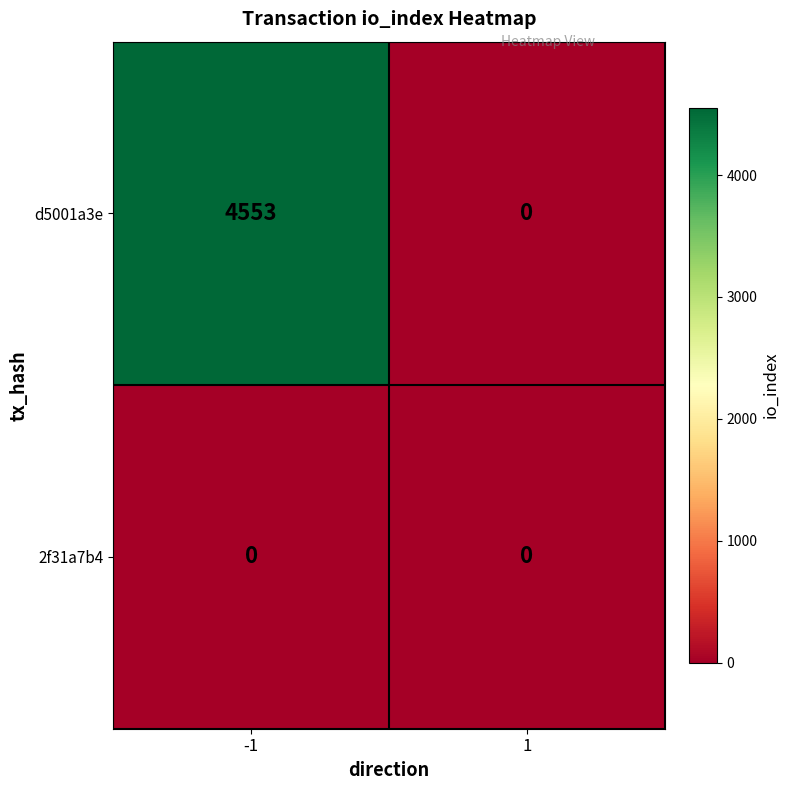

List the series in order of their peak value, highest first.

d5001a3e, 2f31a7b4